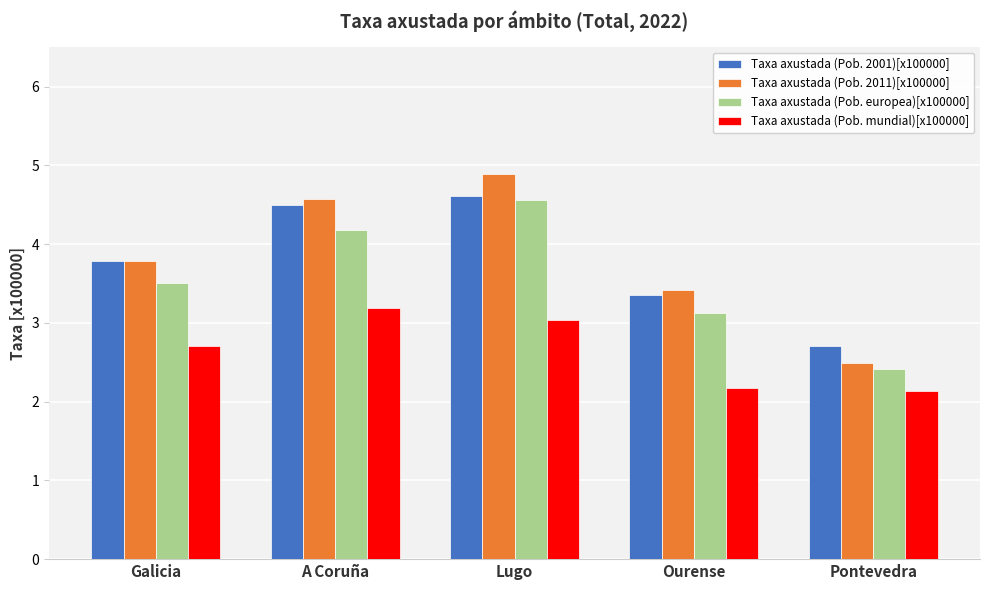

At how many categories does at least one series exceed 4?

2